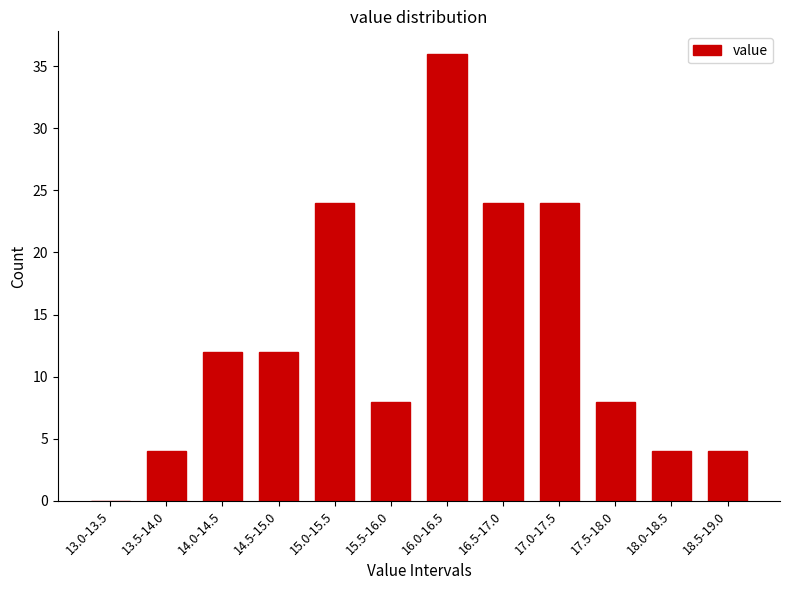

Reading left to right, extract all data points from this chart.

13.0-13.5=0	13.5-14.0=4	14.0-14.5=12	14.5-15.0=12	15.0-15.5=24	15.5-16.0=8	16.0-16.5=36	16.5-17.0=24	17.0-17.5=24	17.5-18.0=8	18.0-18.5=4	18.5-19.0=4